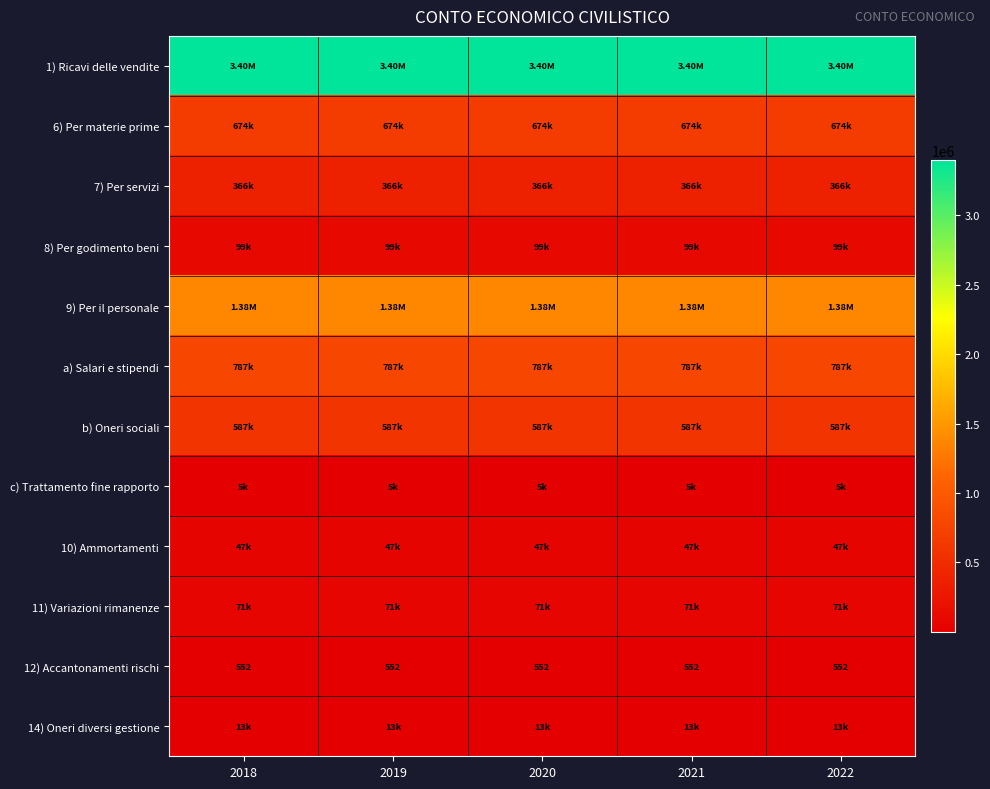

How many series are shown in this chart?

12